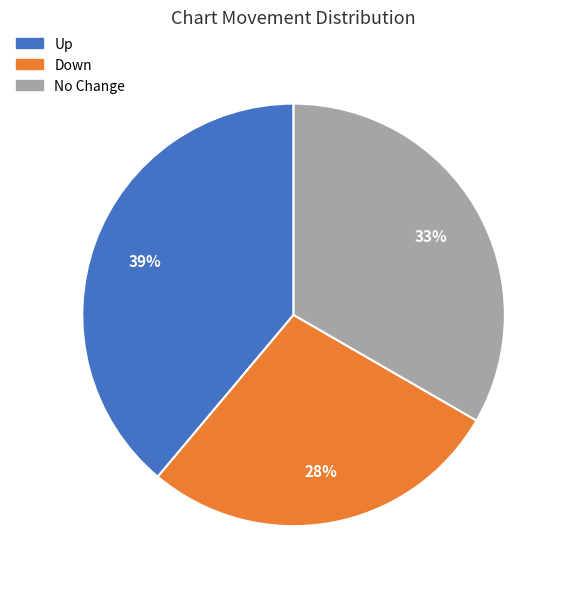

Does any single category account for the majority?

No